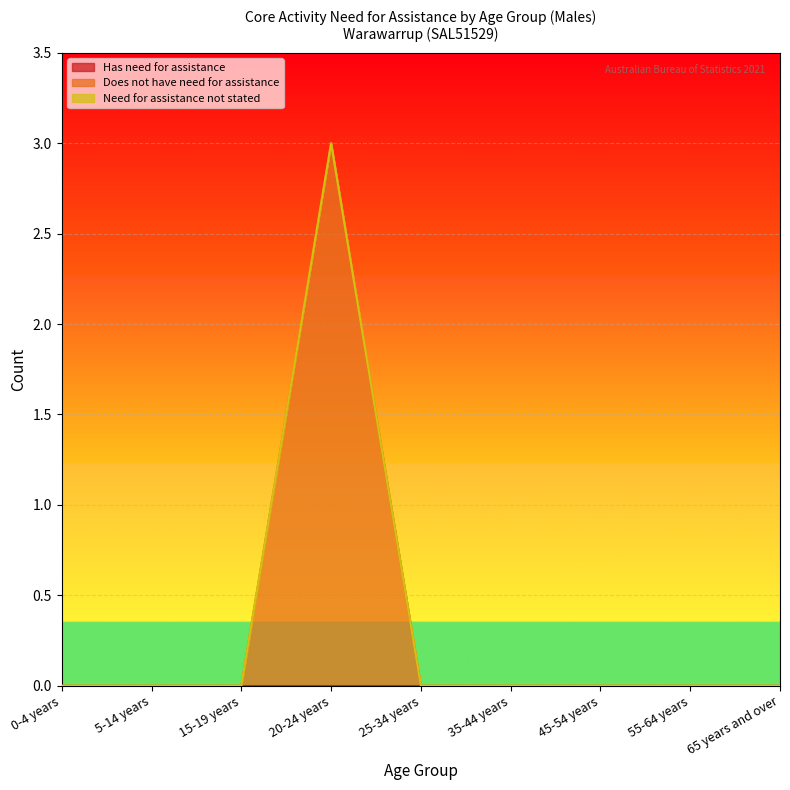

True or false: Need for assistance not stated has a value of 0 at 0-4 years.

True